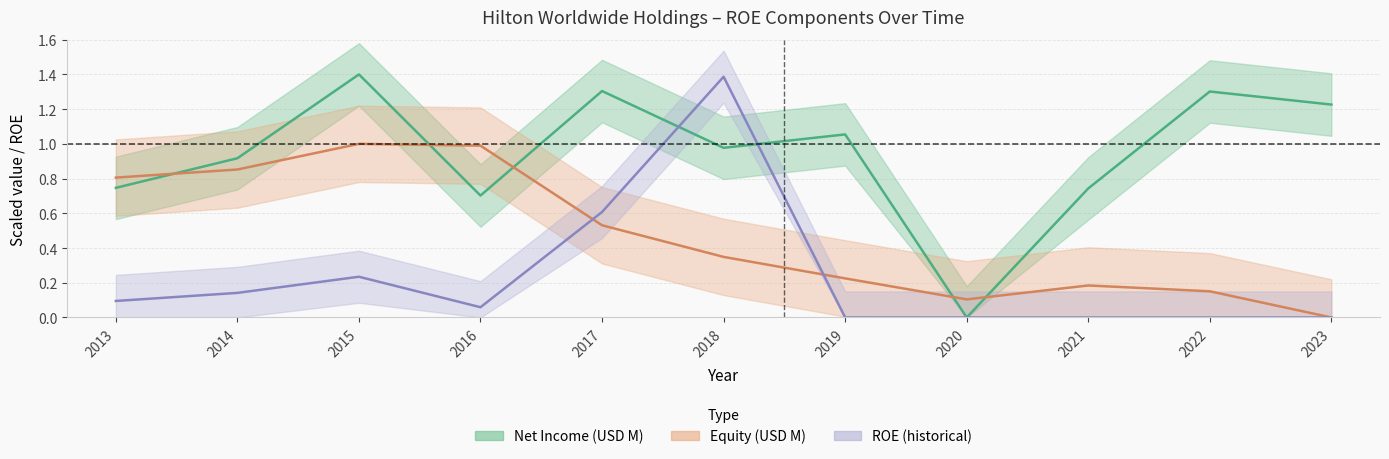

What is the value of the Equity (USD M) point at the 6th from the left?

0.3